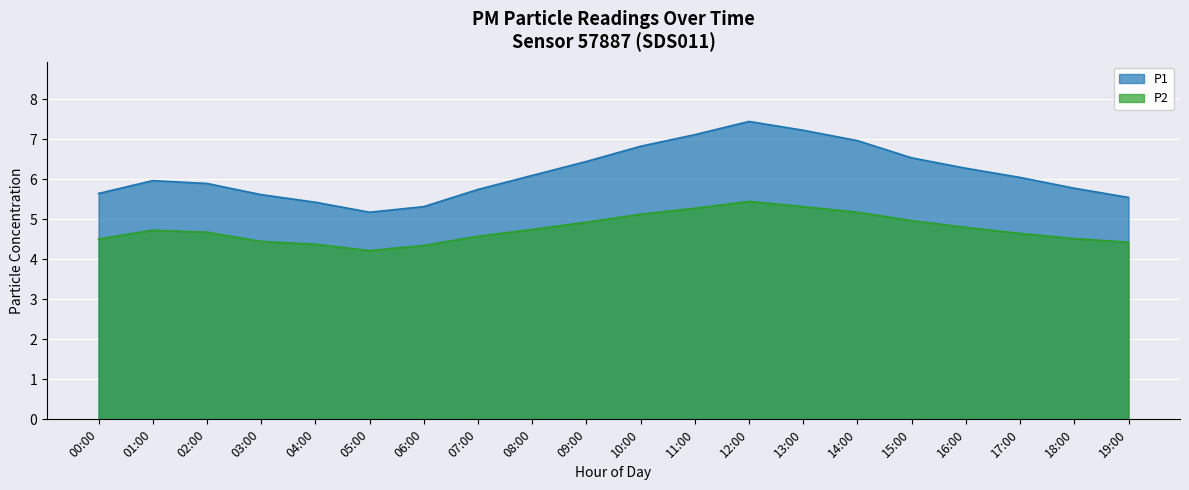

True or false: P2 and P1 cross at least once.

False